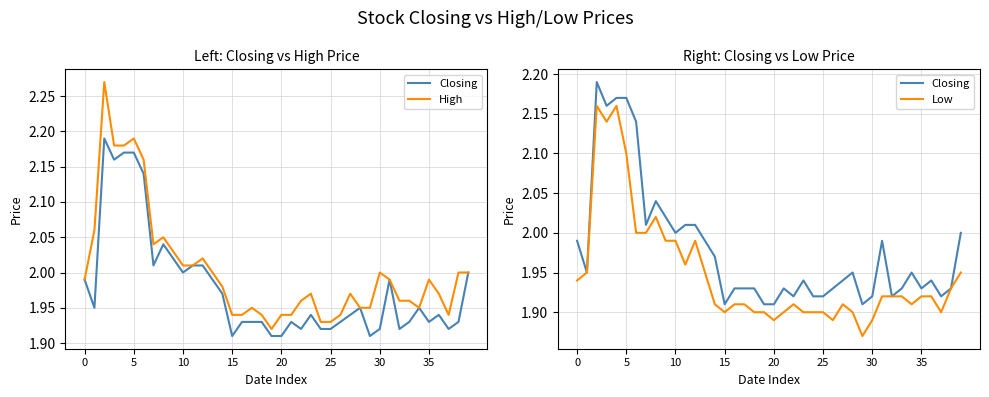

What is the label of the 23rd point from the left?

22